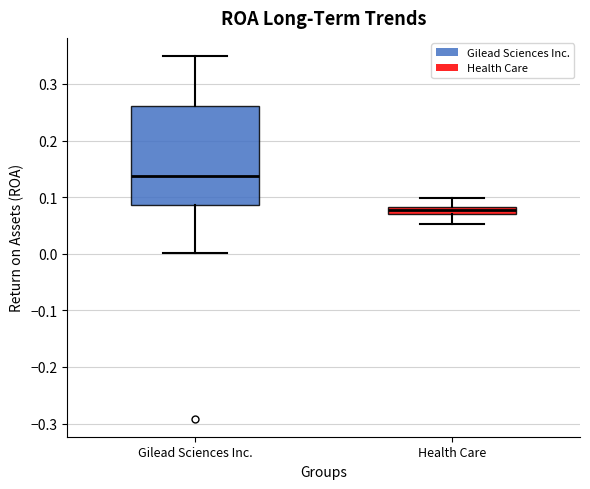

Which box's median line is the lowest?

Health Care